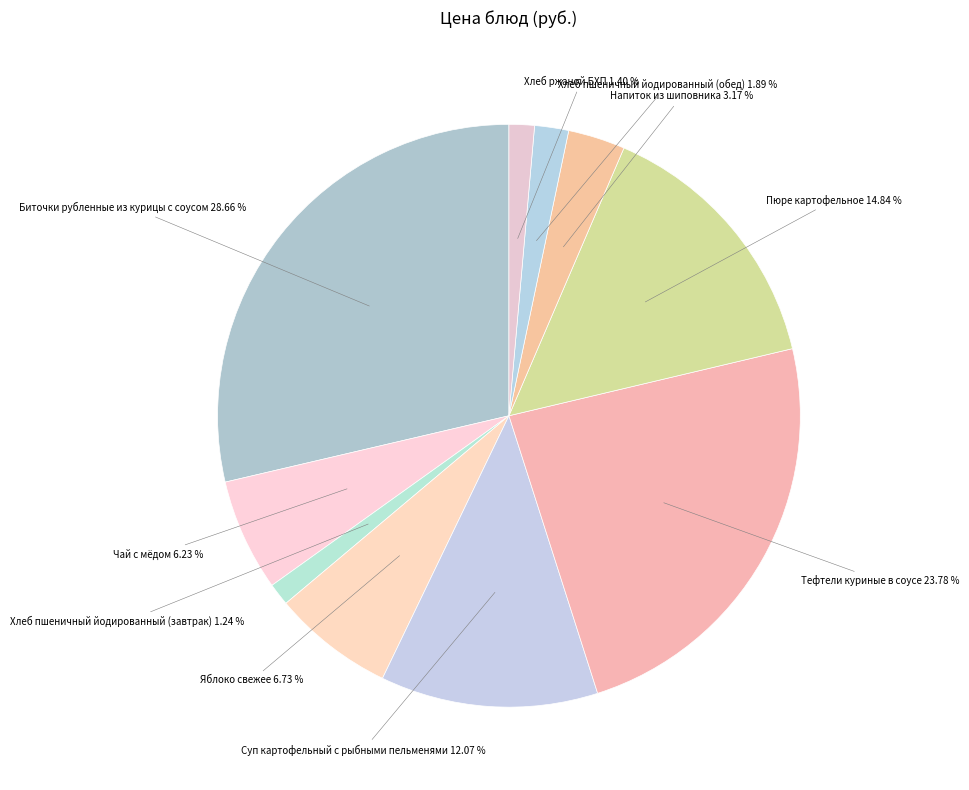

Is there any slice that represents more than half of the pie?

No